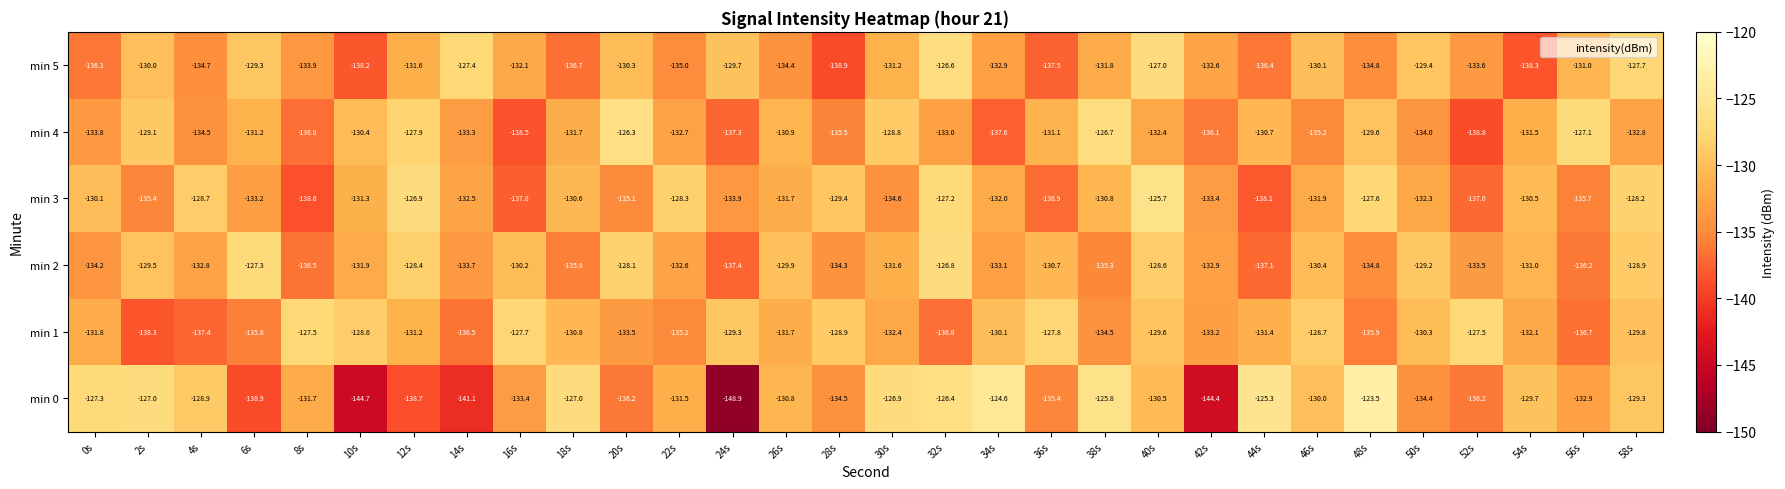

Which series has the largest total across all categories?

min 1